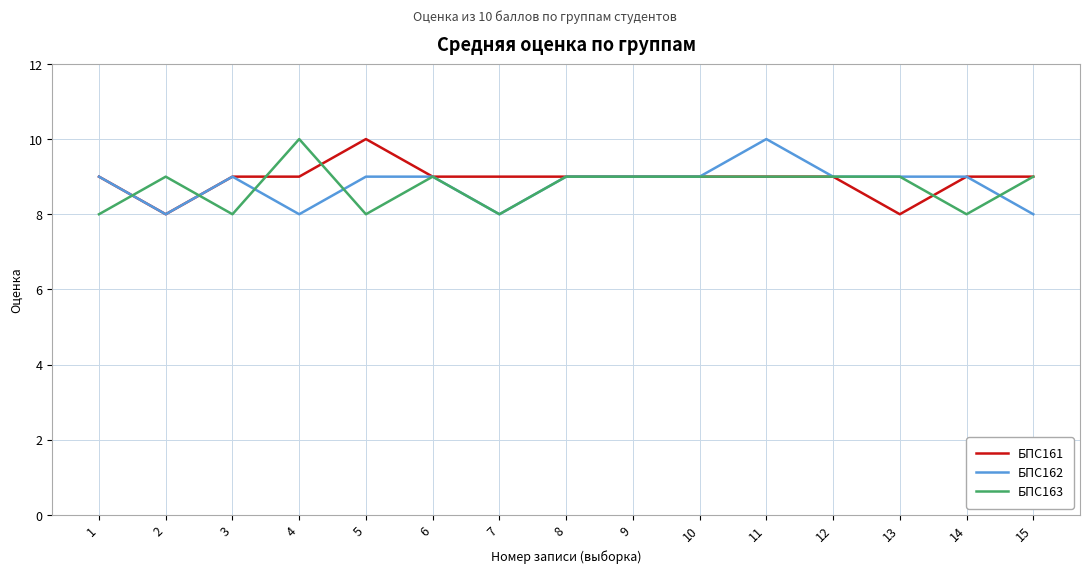

What is the highest value of the БПС162 series?

10